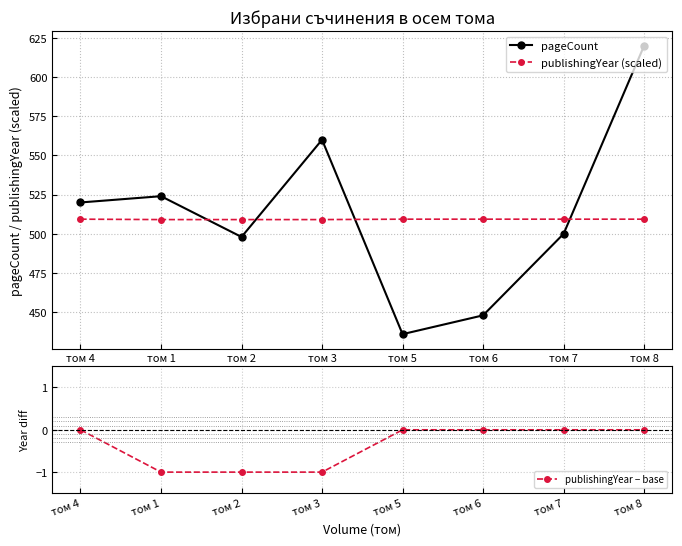

True or false: publishingYear (scaled) and publishingYear − base intersect in this chart.

False